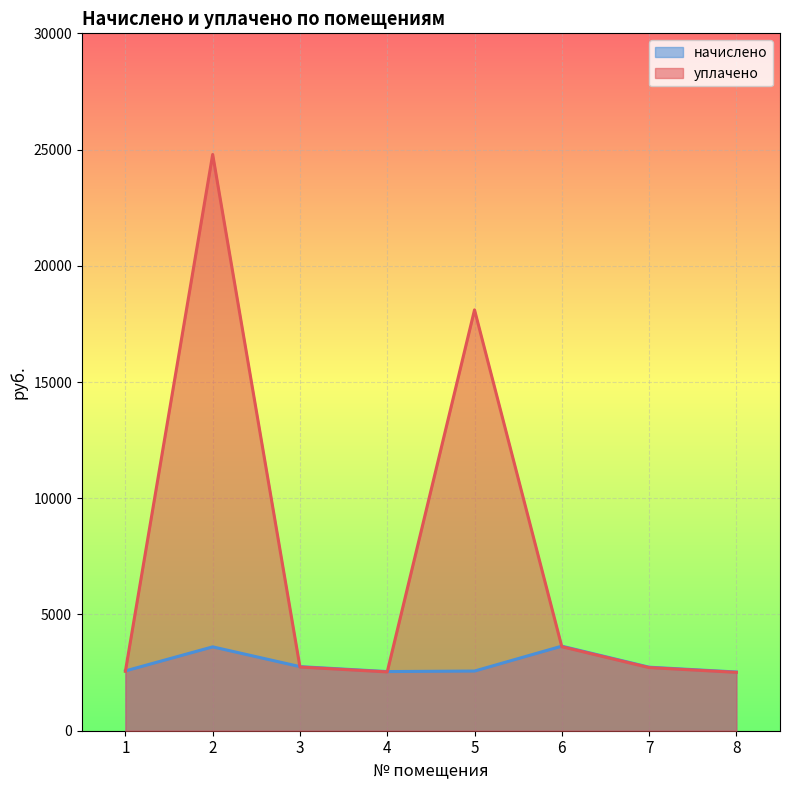

What is the highest value of the уплачено series?

24788.9